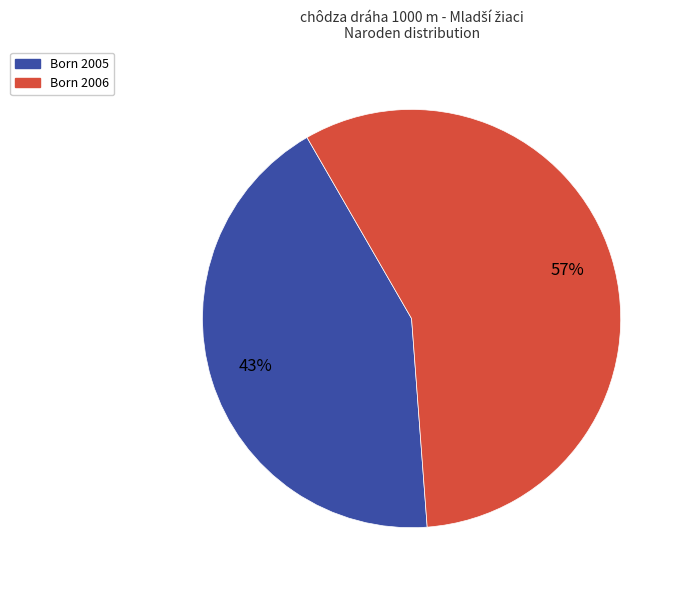

To the nearest percent, what is the average slice percentage?

50%